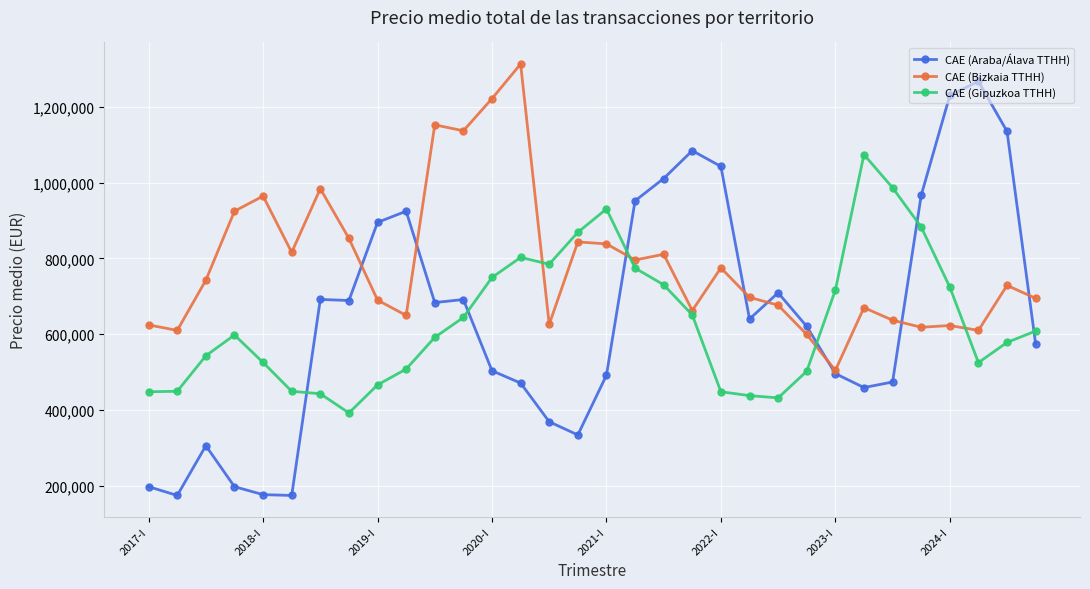

Which series has the largest total across all categories?

CAE (Bizkaia TTHH)